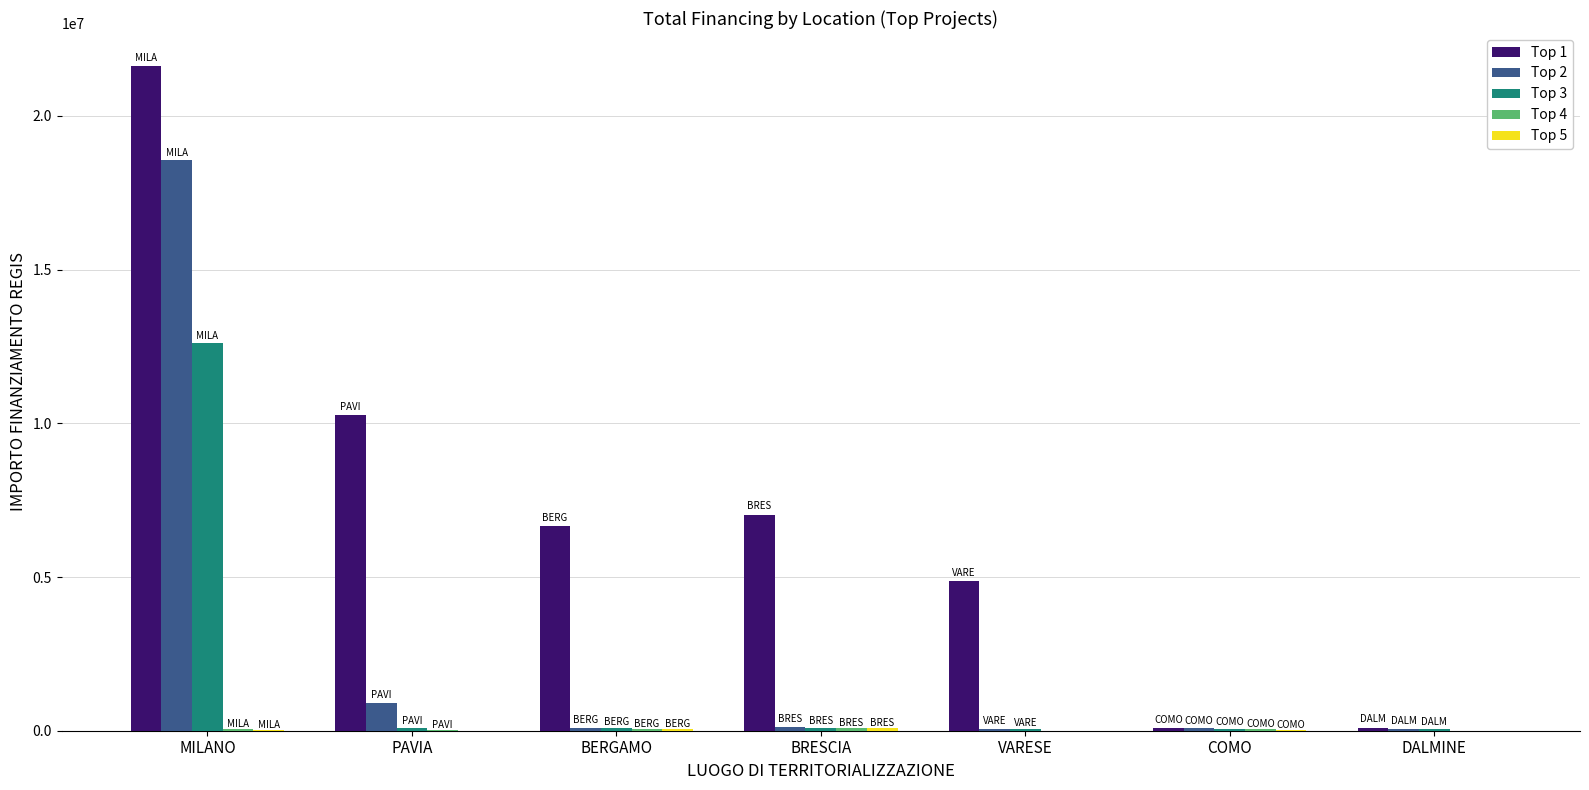

Read the Top 3 value at COMO.

63747.5